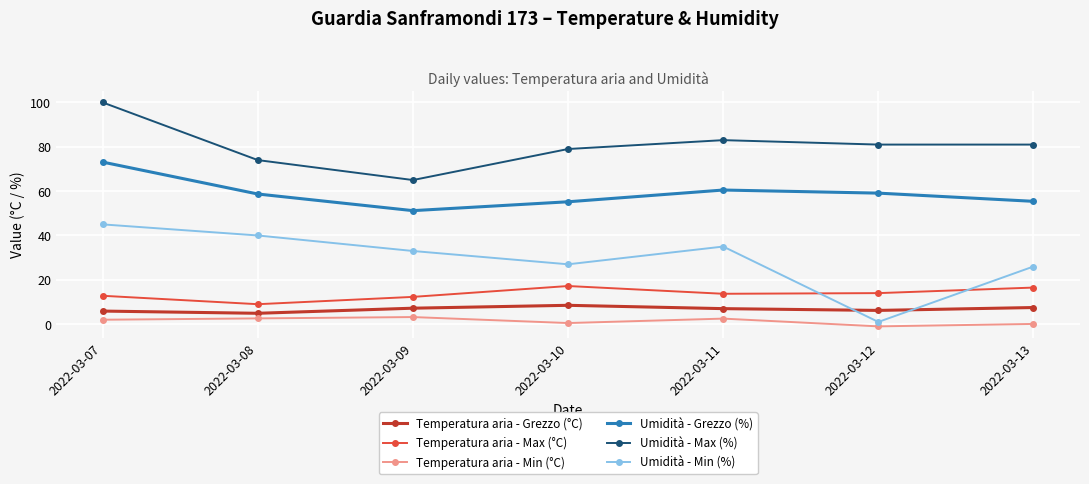

The Temperatura aria - Max (°C) series shows 5.9 at 2022-03-09. True or false?

False